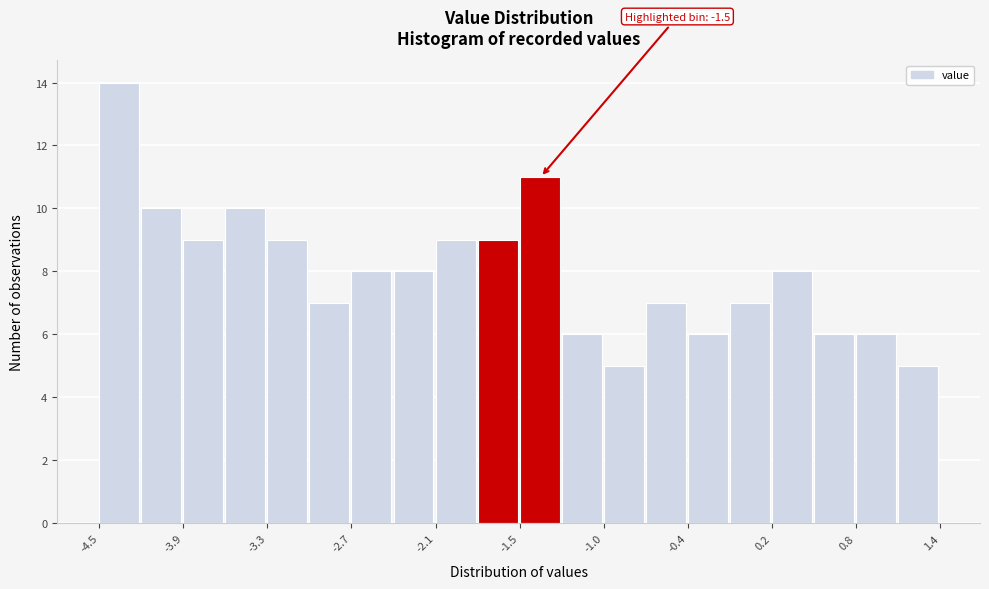

Around what value on the x-axis is the tallest bar? Give the approximate position of its centre, as read against the axis.

-4.4